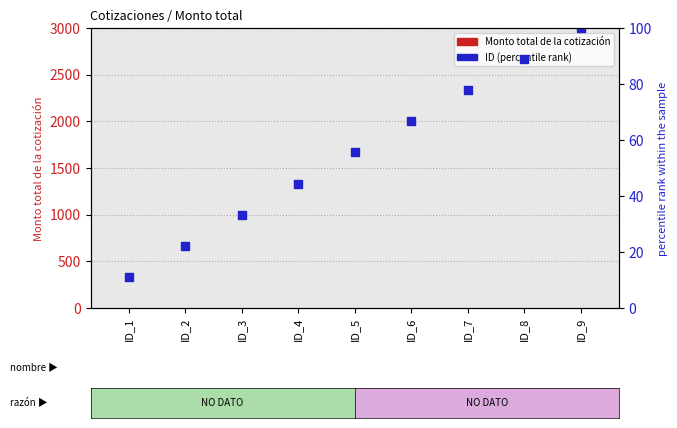

Which series contains the lowest Y value?

Monto total de la cotización